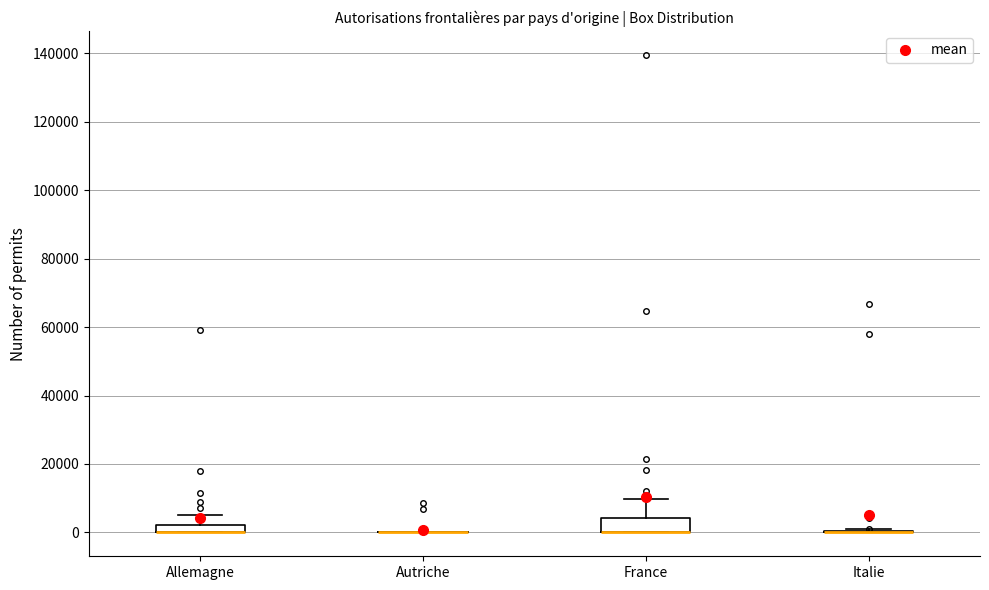

Where is the lower edge of the box for Allemagne on the y-axis? The values are not printed on the chart, so give them approximately, as read against the axis.

0